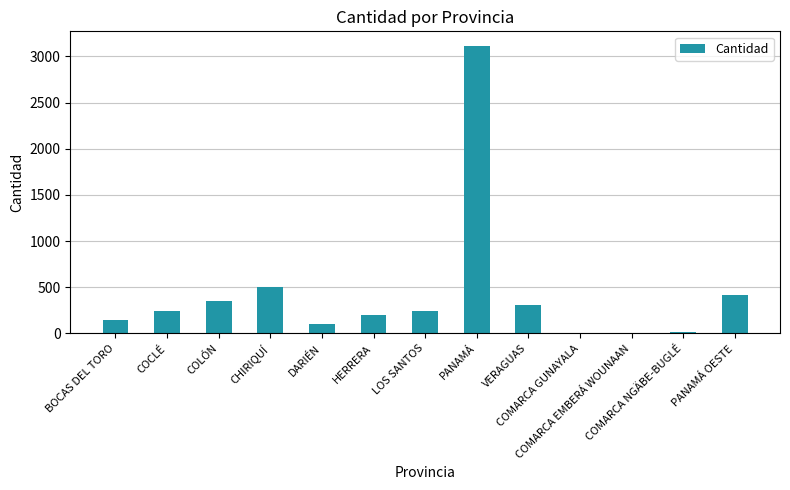

What is the maximum value shown in the chart?

3115